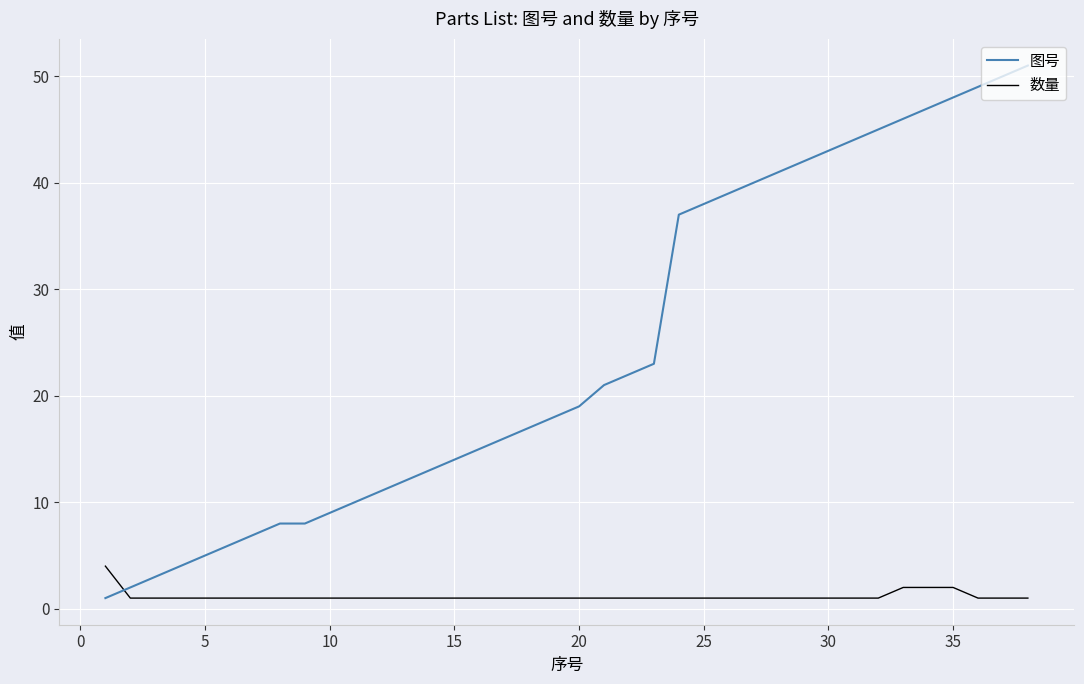

Which series has the largest total across all categories?

图号